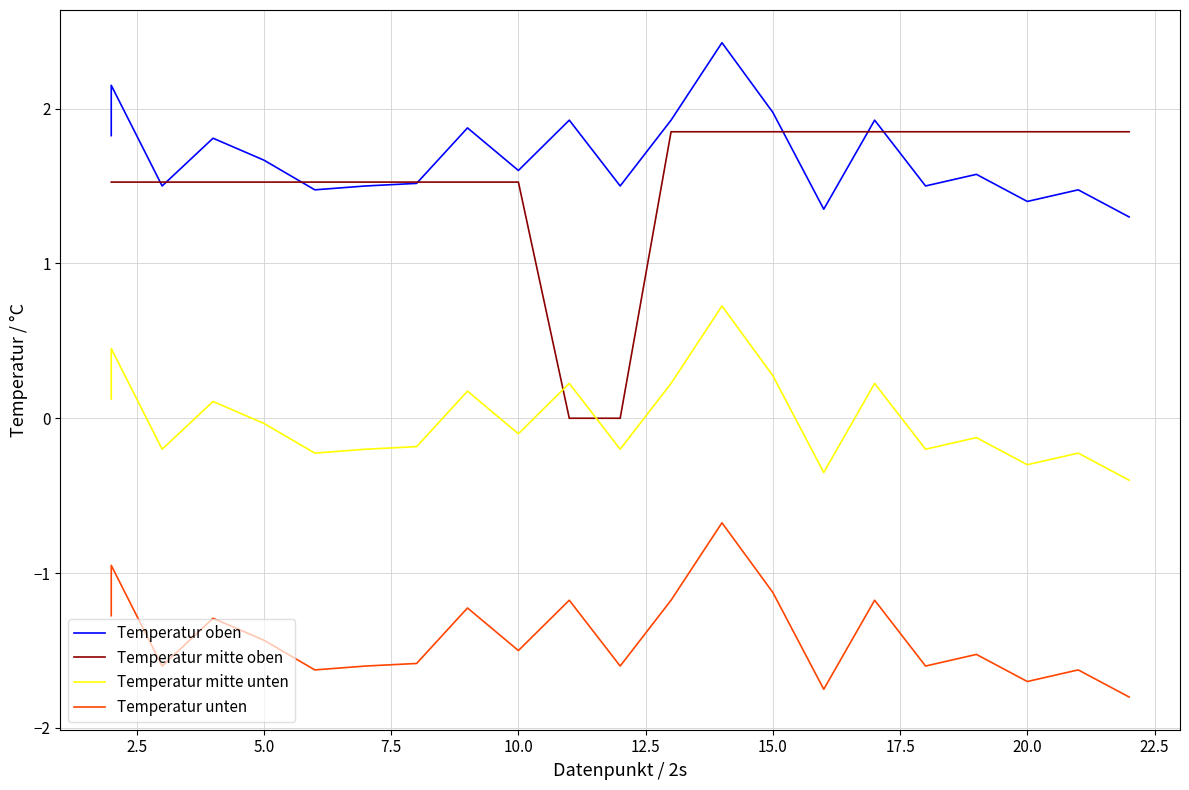

Which series has the largest range (max minus min)?

Temperatur mitte oben